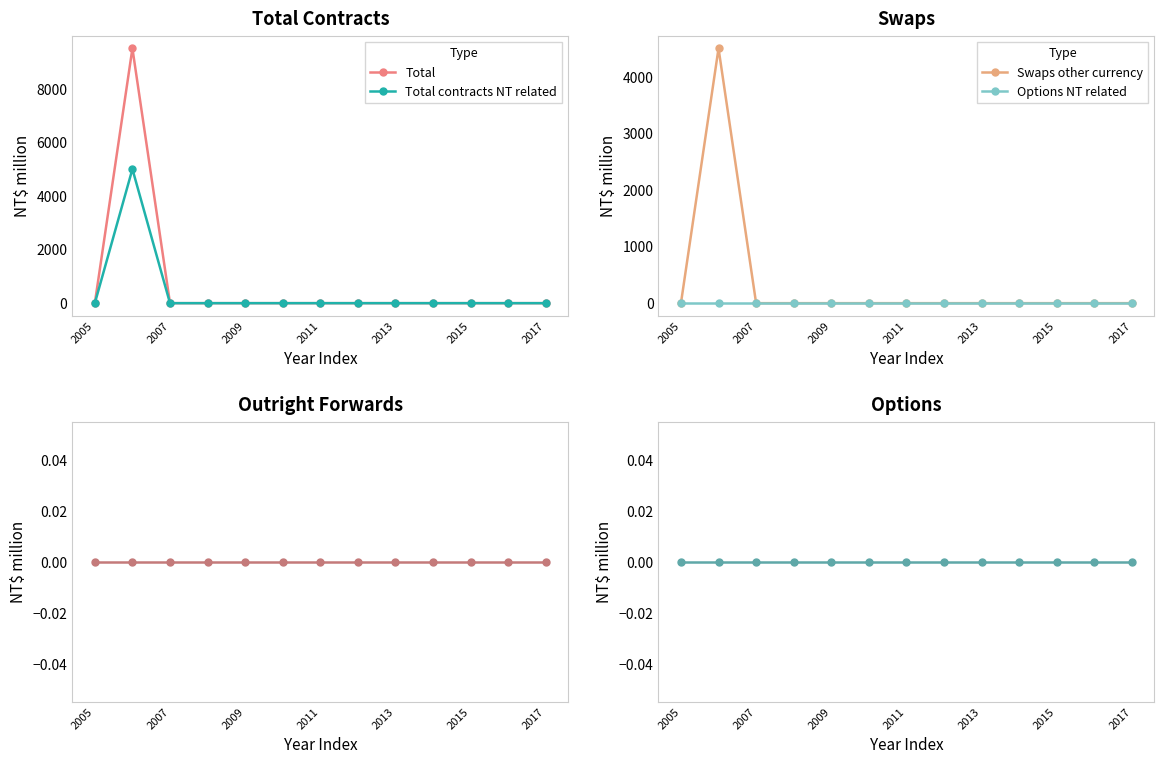

What is the difference between the maximum and second lowest values in the Total series?

9499